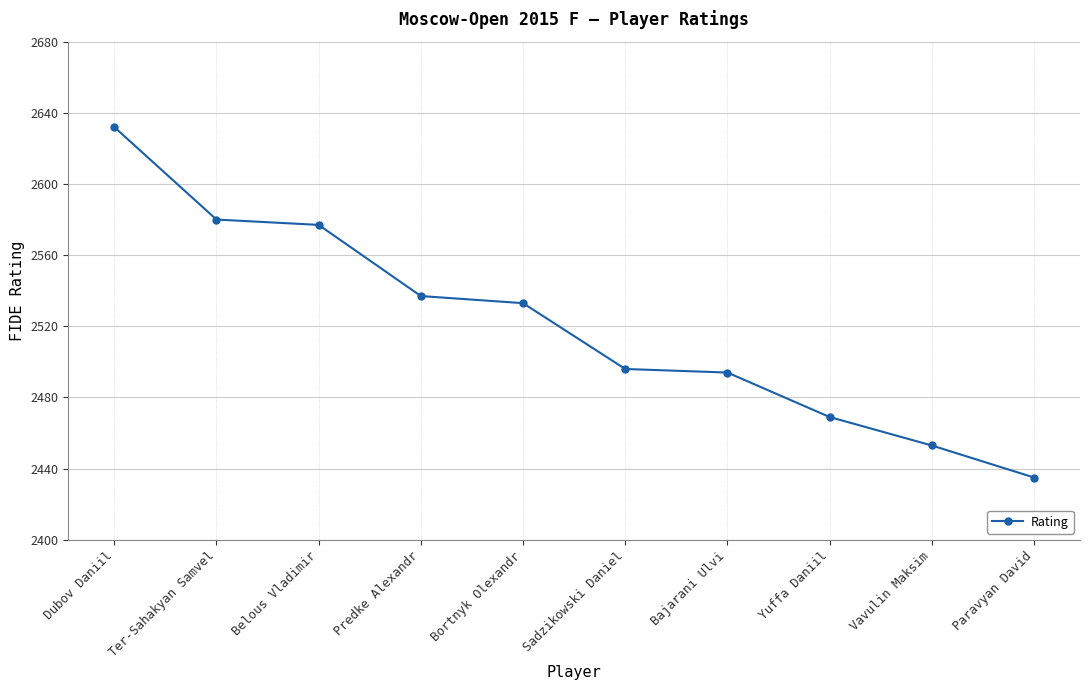

True or false: the data has more than 1 interior local peaks.

False